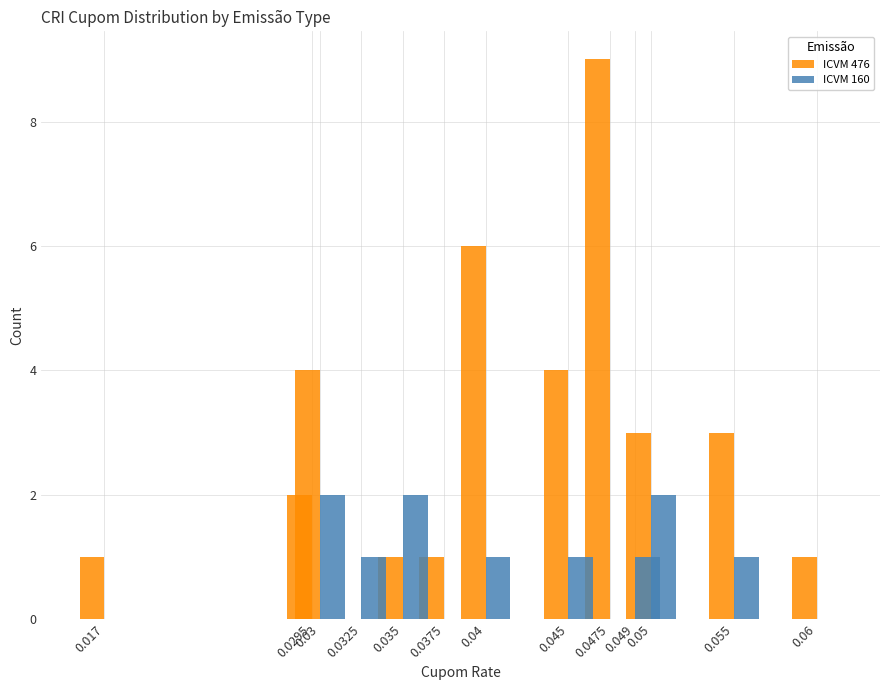

At which label does ICVM 160 first exceed 1?

0.03